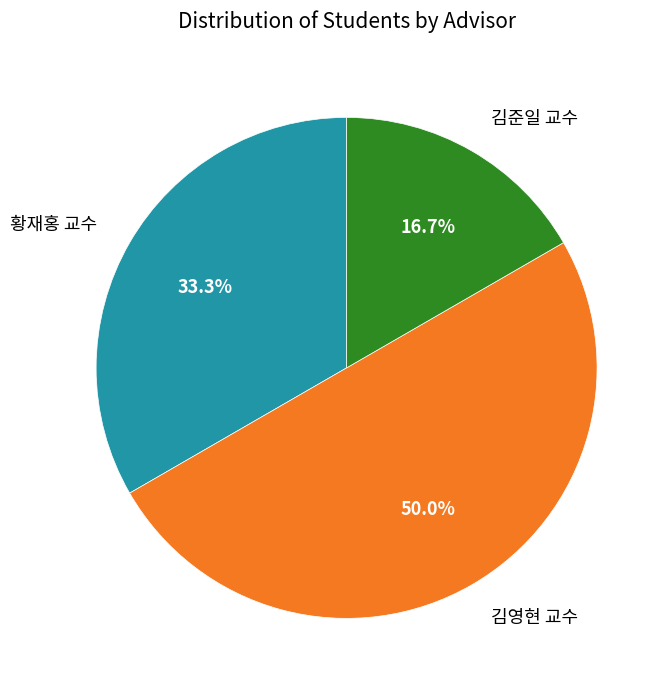

Does 김준일 교수 represent more than half of the total?

No